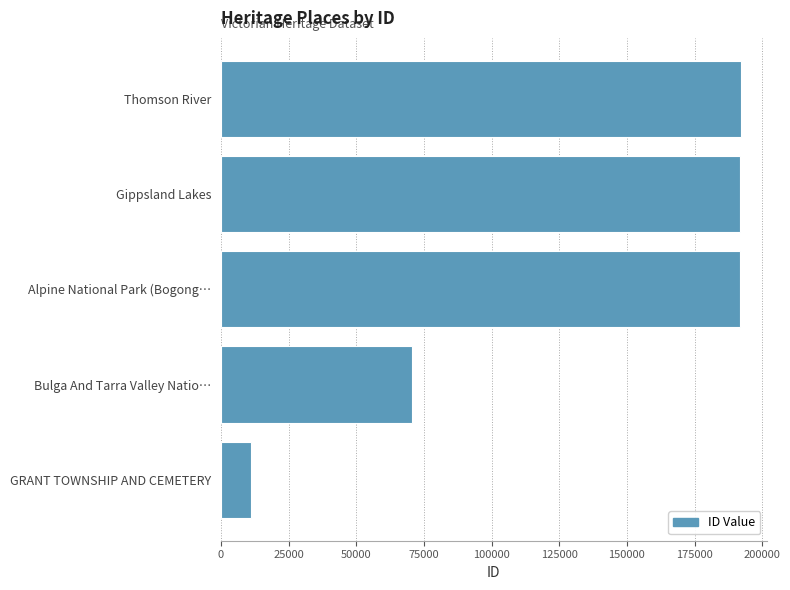

Where is the data nearest to the value 101516?

Bulga And Tarra Valley Natio…